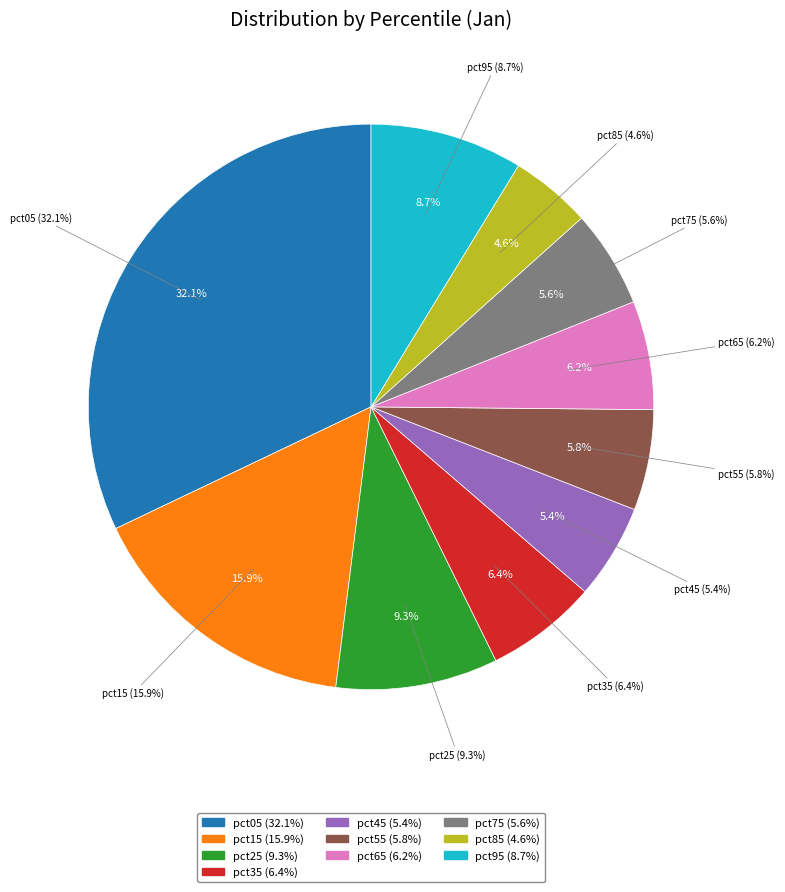

To the nearest percent, what is the combined percentage of pct25 and pct55?

15%